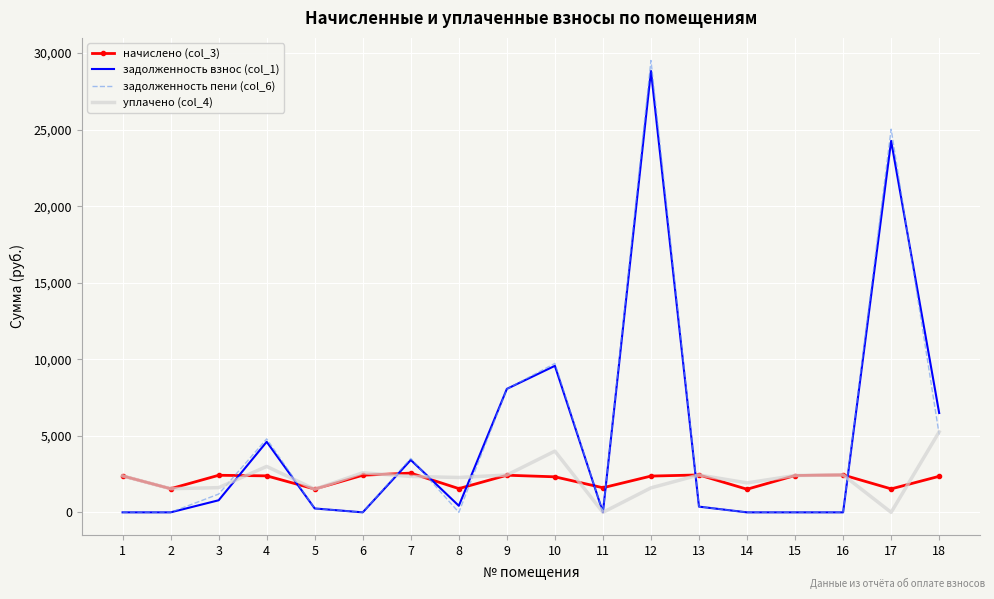

Which series has the widest spread of values?

задолженность пени (col_6)